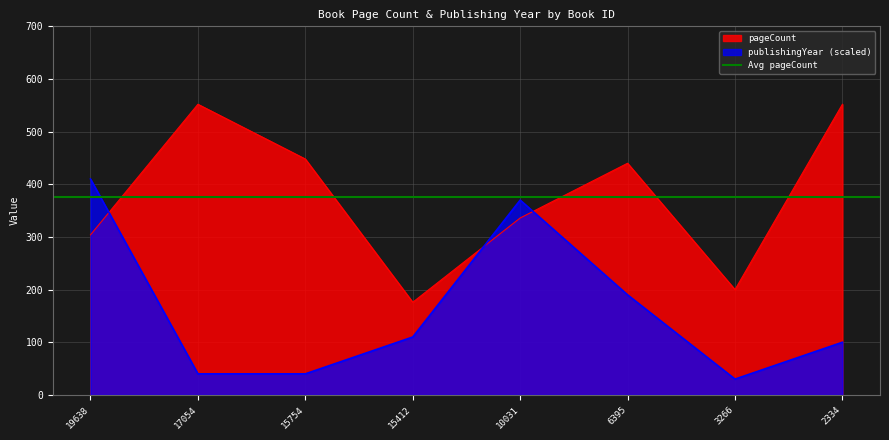

Between which two adjacent categories do pageCount and publishingYear first intersect?

19638 and 17054